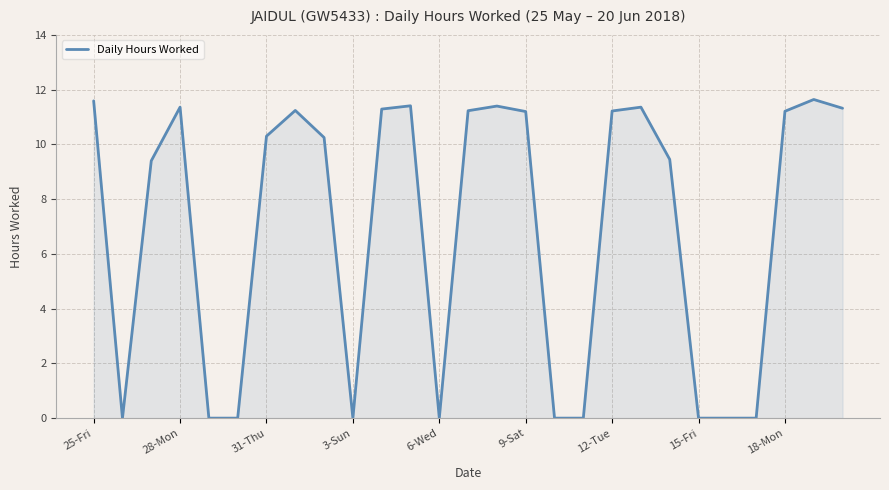

Does the chart display data point markers on the line(s)?

No